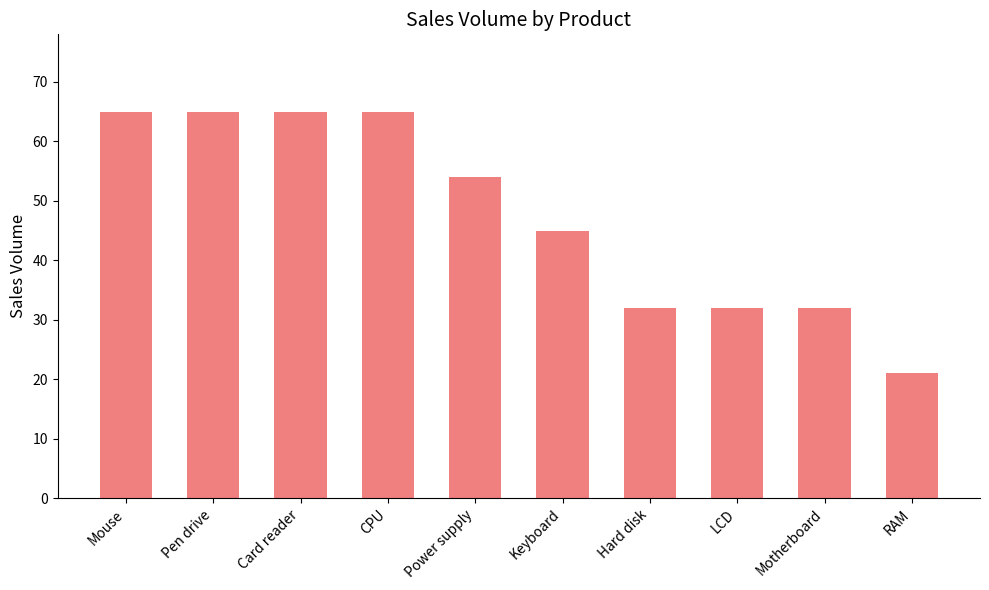

Where is the data nearest to the value 43?

Keyboard